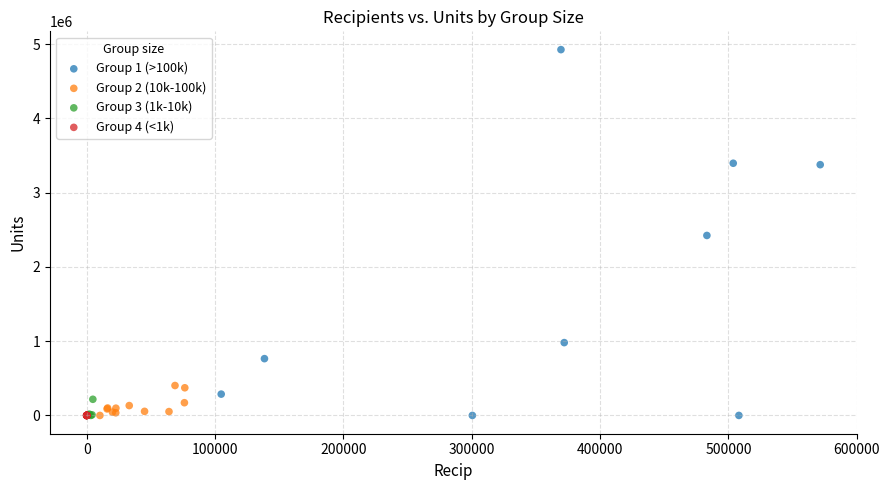

What are all the series names shown in the legend?

Group 1 (>100k), Group 2 (10k-100k), Group 3 (1k-10k), Group 4 (<1k)